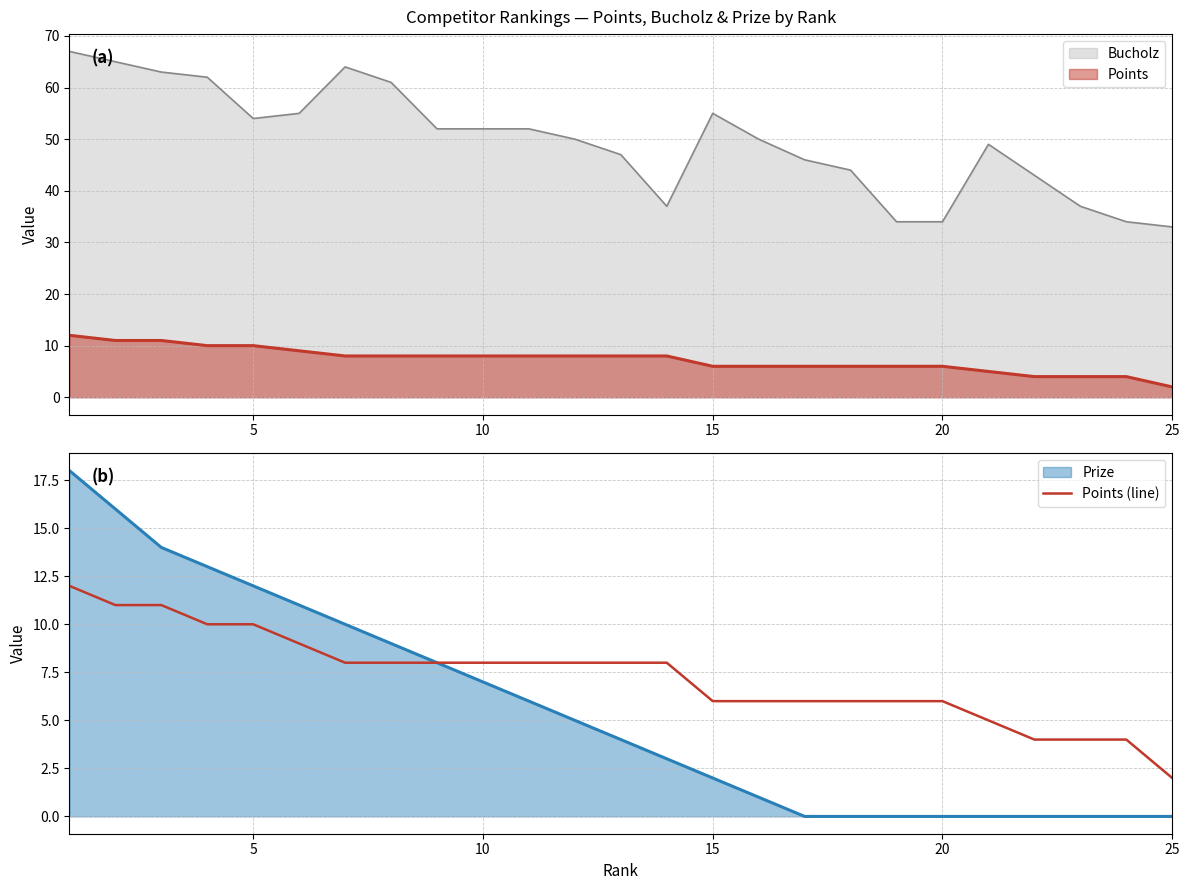

Is the value of Points at 25 greater than the value of Bucholz at 15?

No